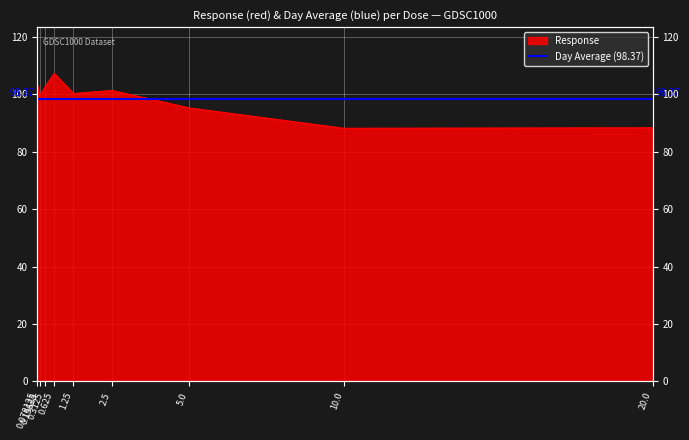

Reading right to left, list all the values displayed in this chart.

88.3	88.1	95.2	101.3	100.2	107.2	102.2	99.6	103.2